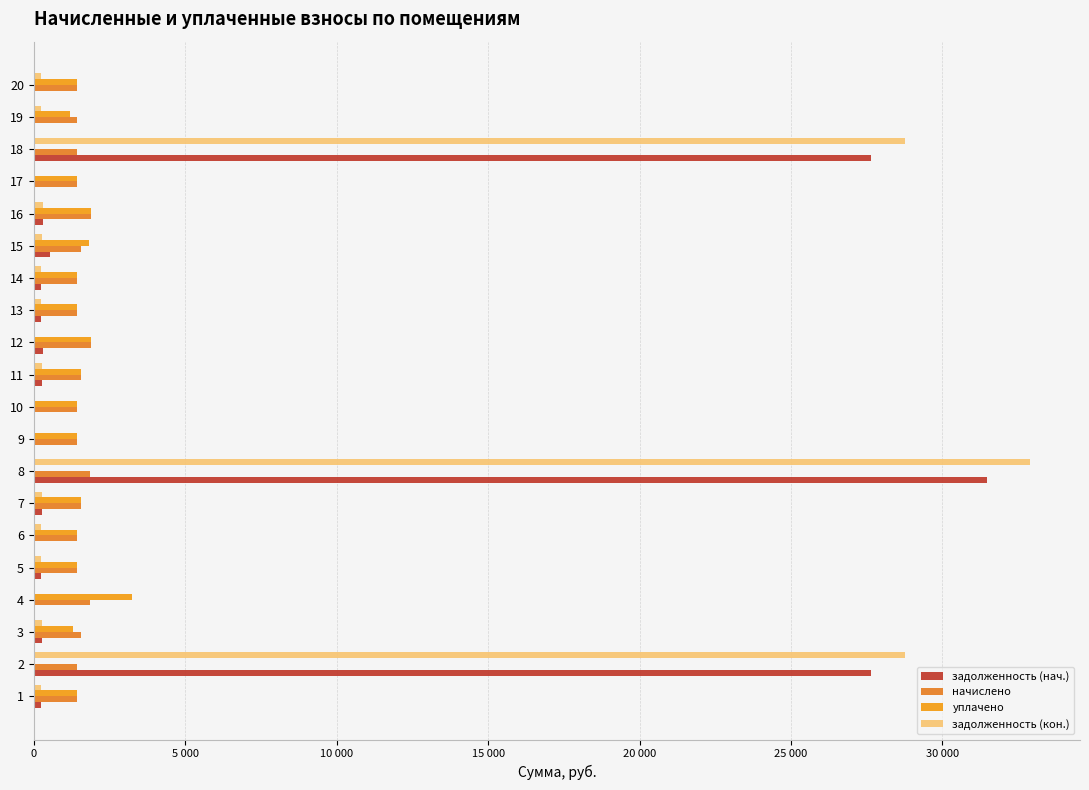

How many bars are there in each group?

4